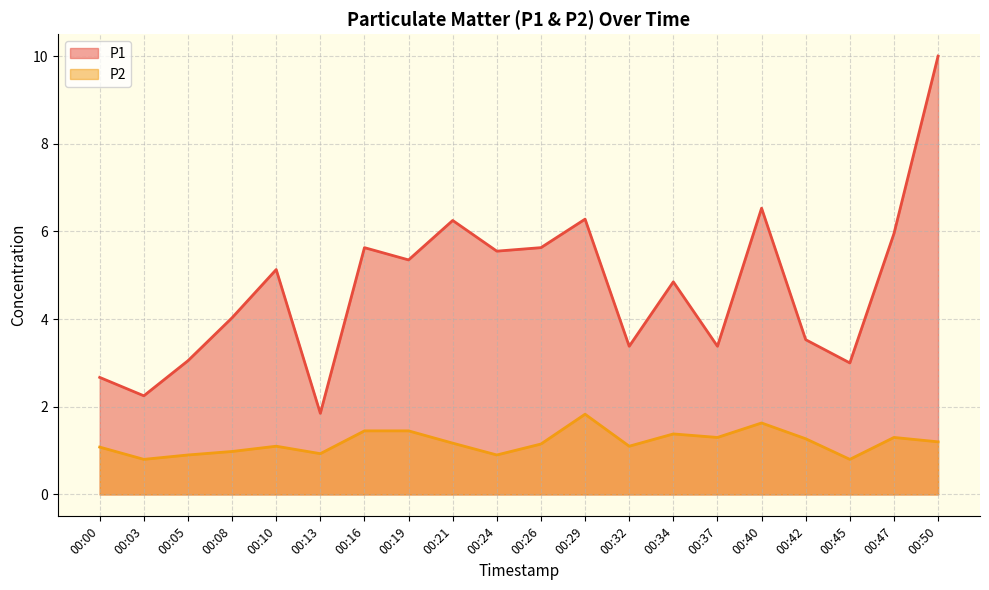

What is the difference between the second highest and second lowest values in the P1 series?

4.3